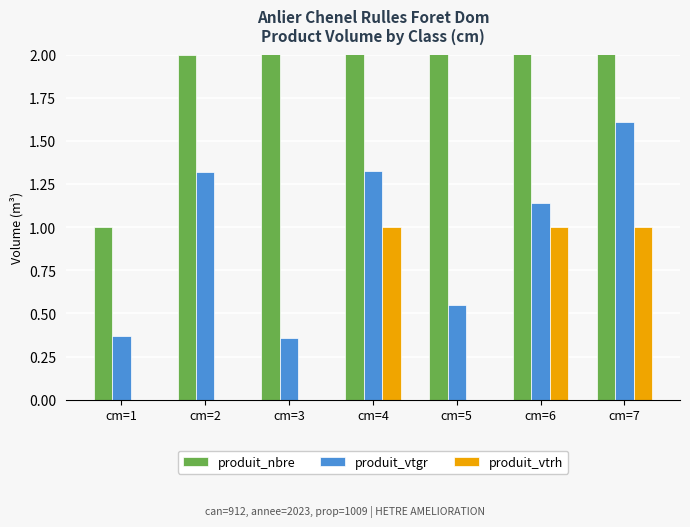

The value of produit_vtrh at cm=3 is 0.0. True or false?

True